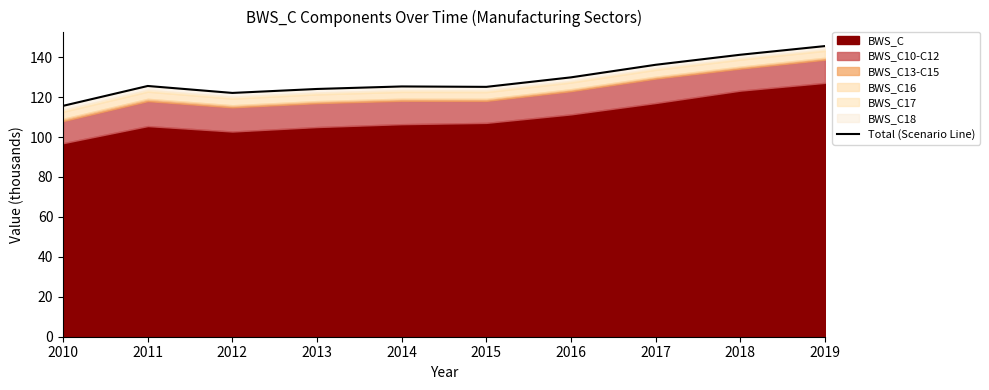

What is the approximate value at 2018?

141.2